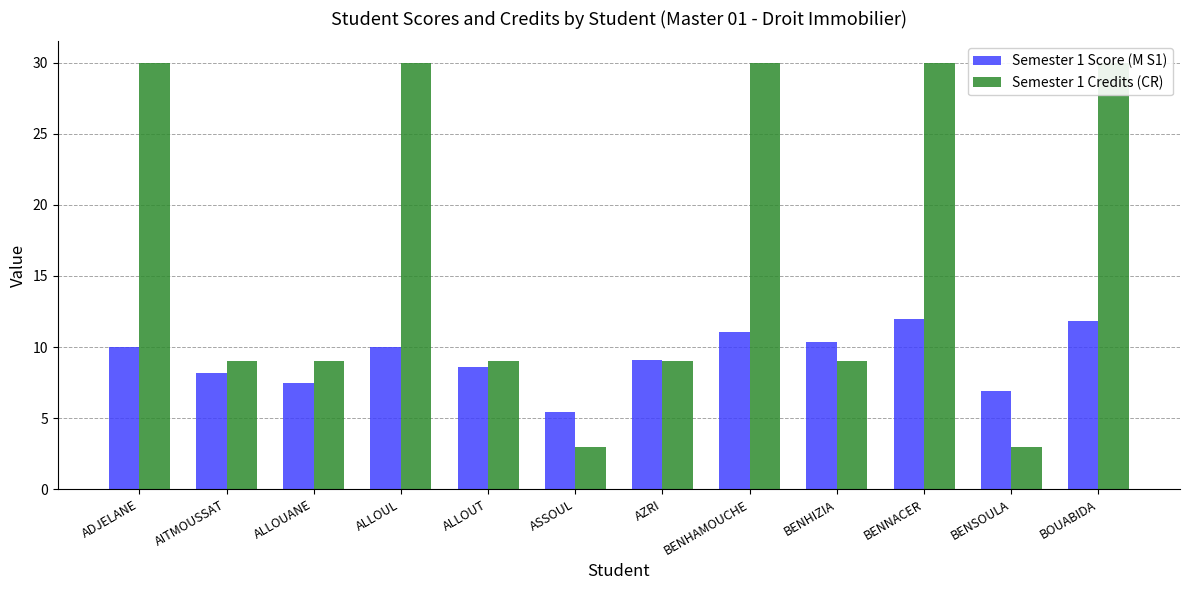

At which category is the sum across all series the highest?

BENNACER